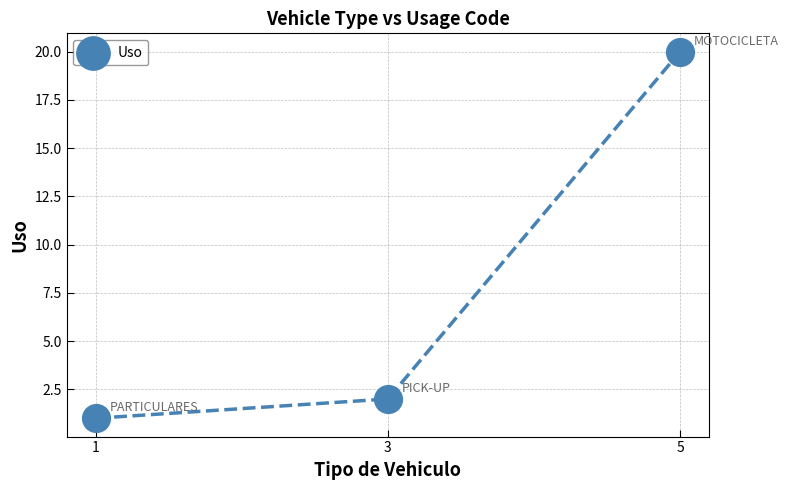

What is the average X value?

3